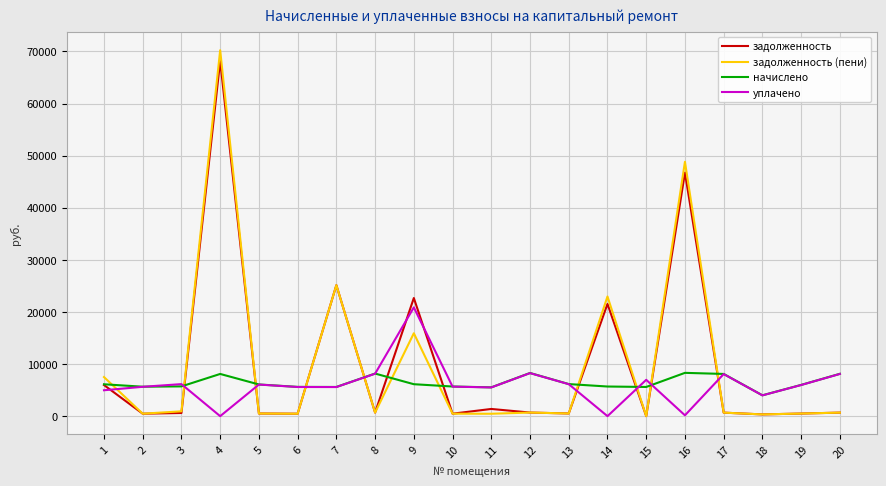

Is this an area chart (filled region under the line)?

No